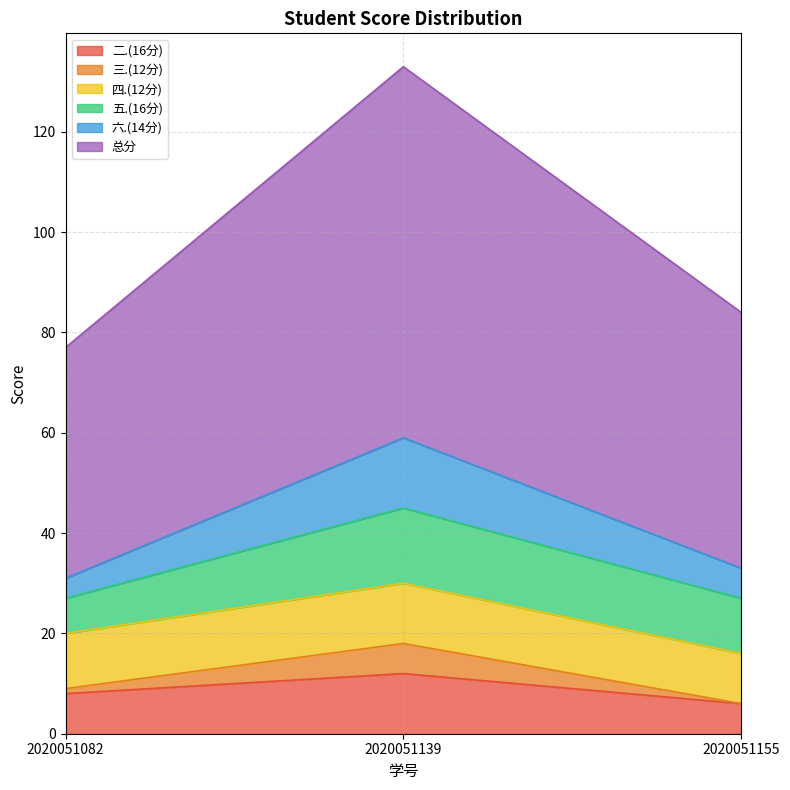

What are all the series names shown in the legend?

二.(16分), 三.(12分), 四.(12分), 五.(16分), 六.(14分), 总分